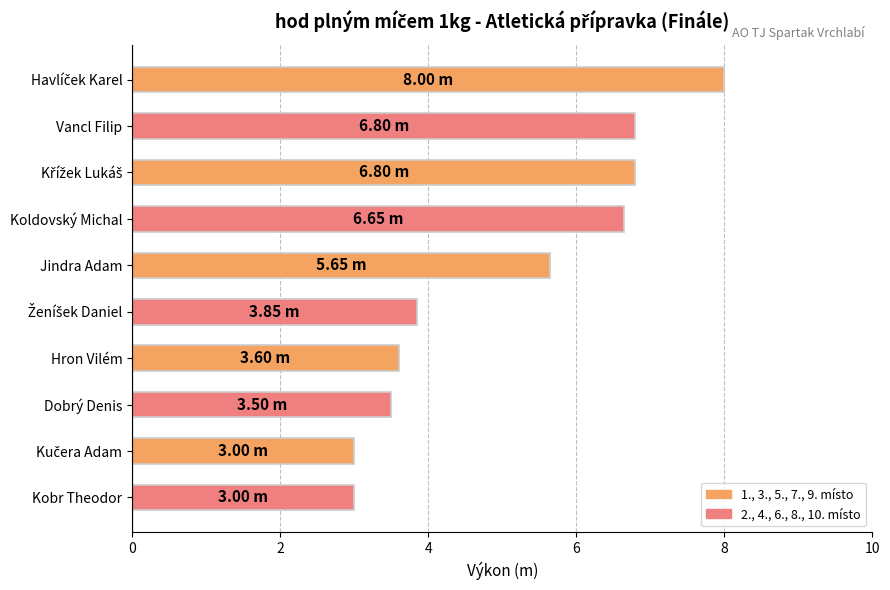

How many bars are there in total?

10